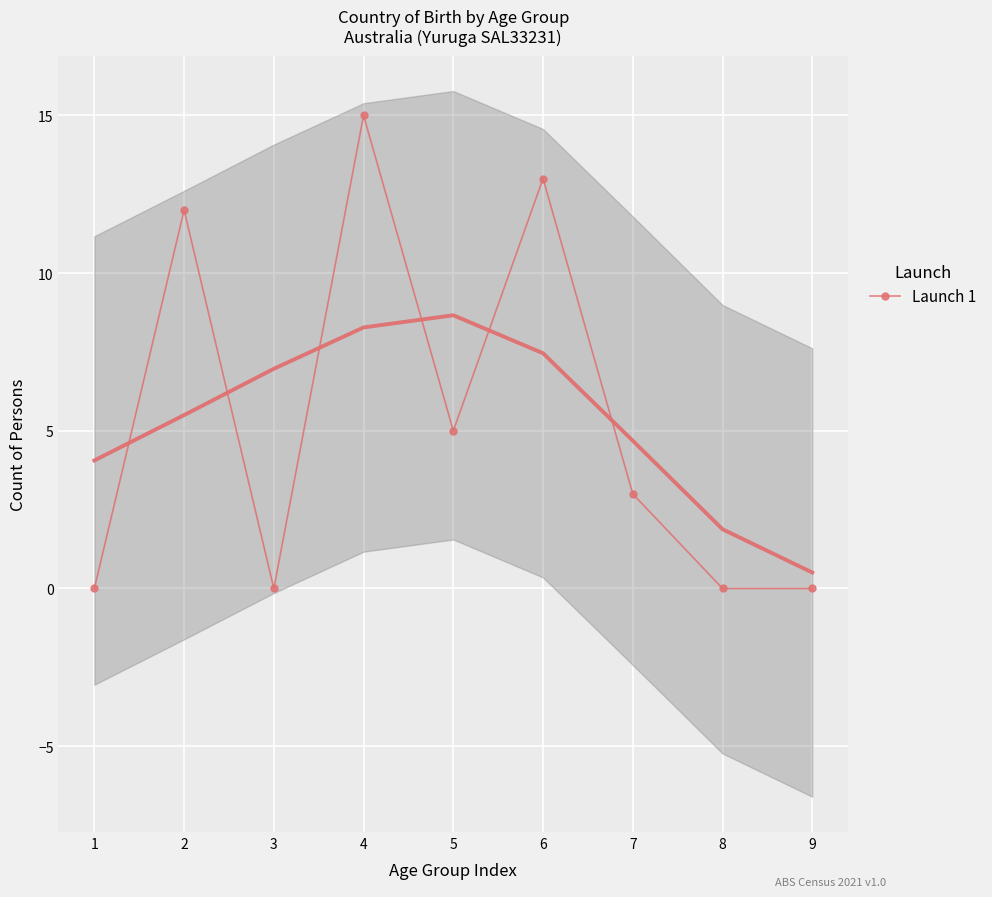

Reading left to right, what are all the values shown in this chart?

0	12	0	15	5	13	3	0	0